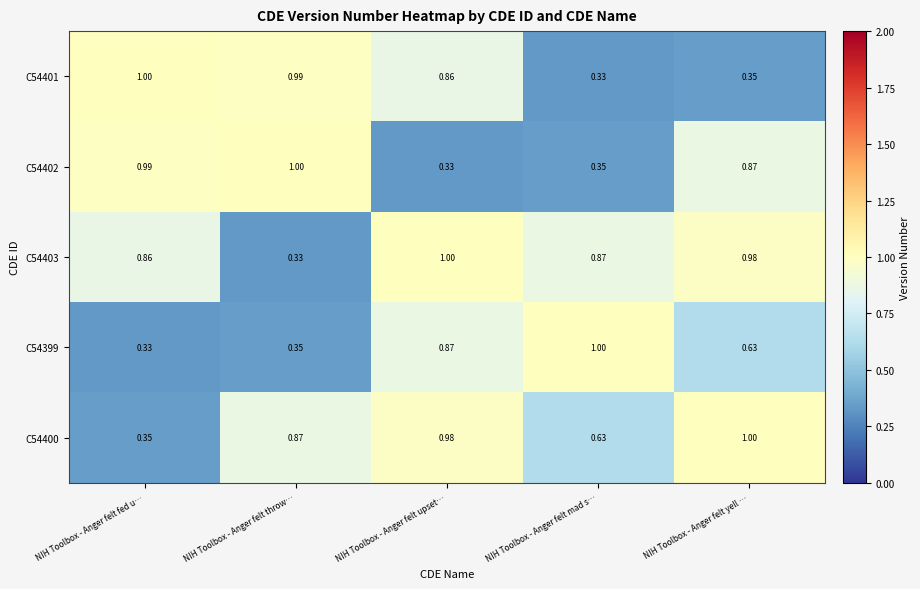

Rank the categories by C54401 value from highest to lowest.

NIH Toolbox - Anger felt fed u…, NIH Toolbox - Anger felt throw…, NIH Toolbox - Anger felt upset…, NIH Toolbox - Anger felt yell …, NIH Toolbox - Anger felt mad s…